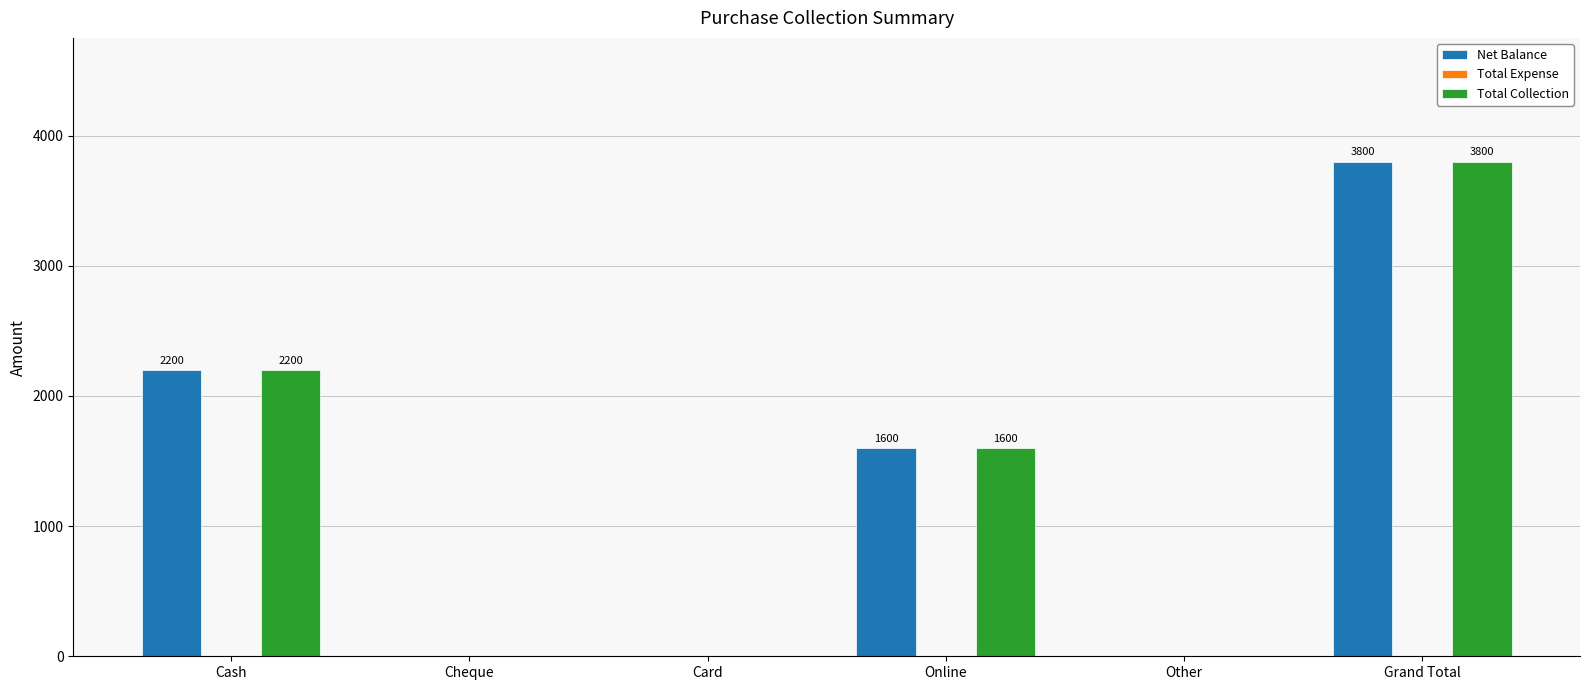

Reading left to right, transcribe all the data shown in this chart.

Net Balance: Cash=2200	Cheque=0	Card=0	Online=1600	Other=0	Grand Total=3800
Total Collection: Cash=2200	Cheque=0	Card=0	Online=1600	Other=0	Grand Total=3800